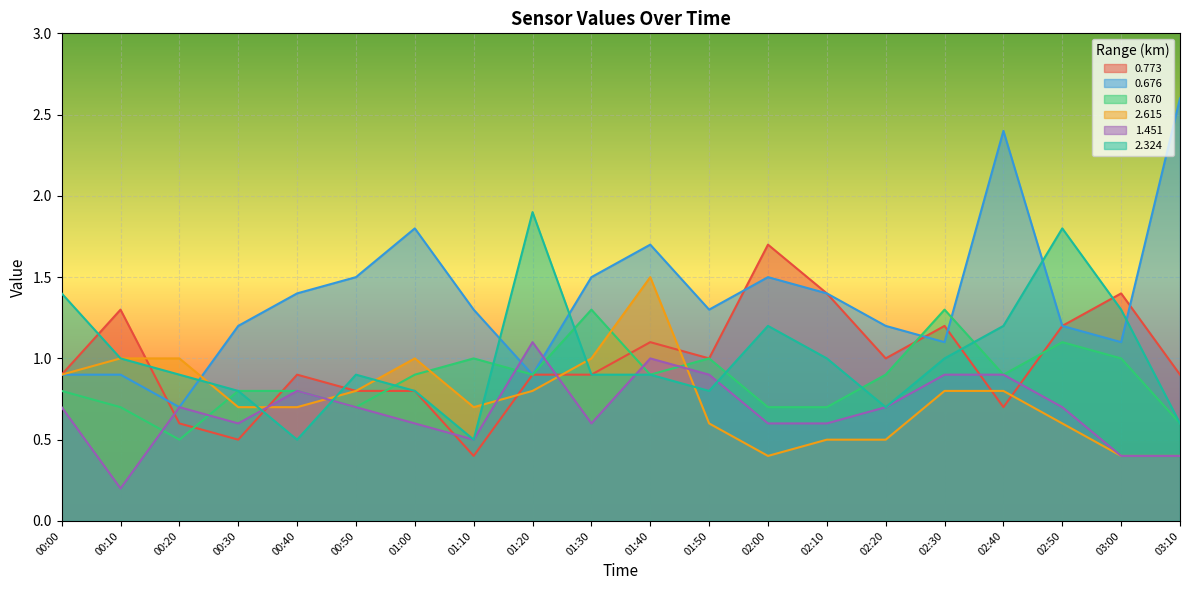

At how many categories does at least one series exceed 2?

2